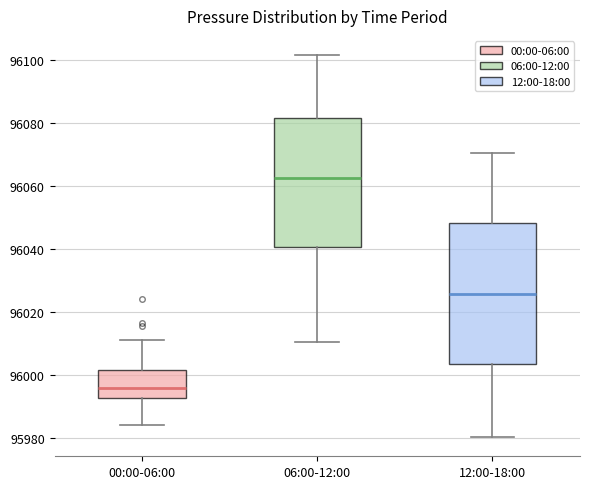

Reading left to right, transcribe this box plot: for each box, give where its median line is, the range the box spans, and where its two whiskers end, as read against the y-axis. The values are not printed on the chart, so give them approximately, as read against the axis.

00:00-06:00: median 95996, box 95992 to 96002, whiskers 95984 to 96012
06:00-12:00: median 96062, box 96040 to 96082, whiskers 96010 to 96102
12:00-18:00: median 96026, box 96004 to 96048, whiskers 95980 to 96070